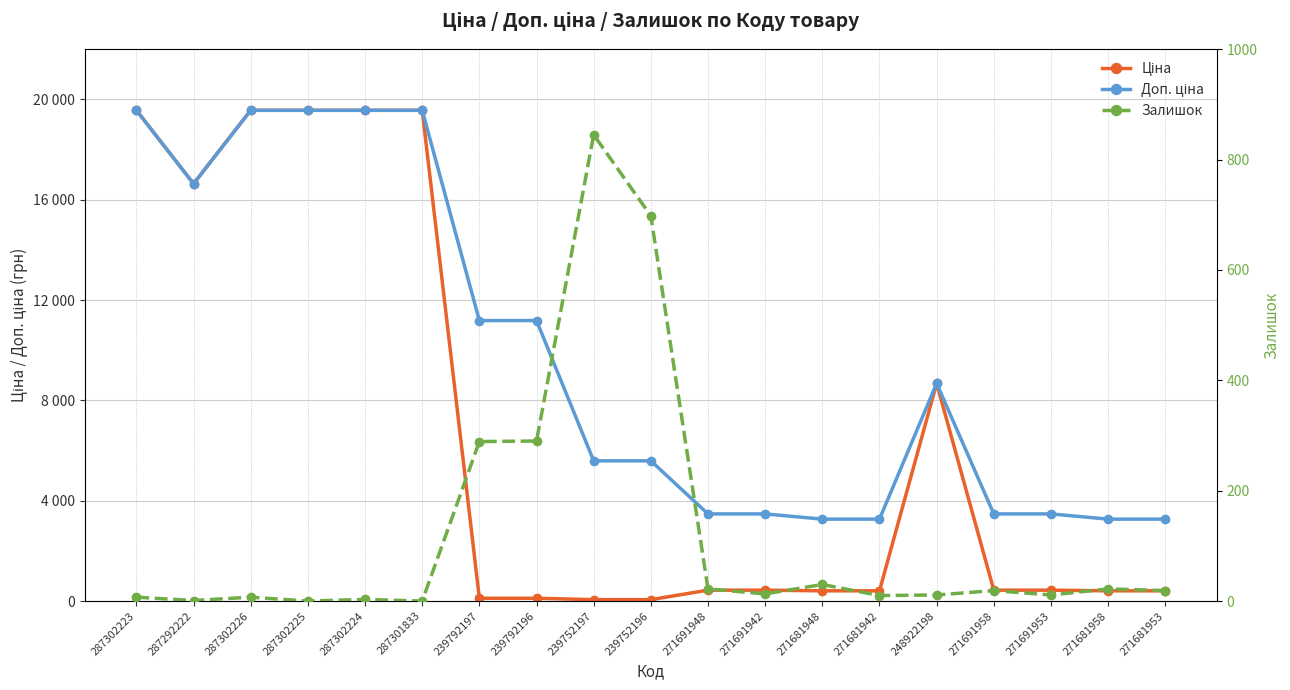

Read the Доп. ціна value at 239792197.

11182.0